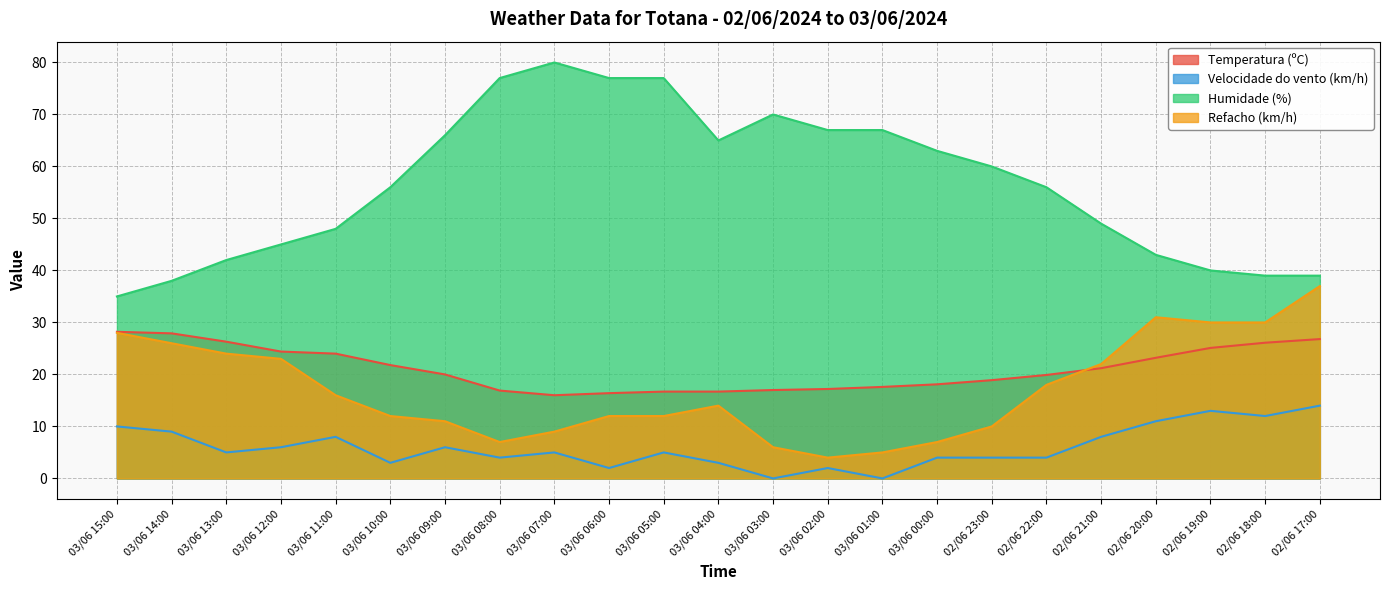

What is the difference between the maximum and second lowest values in the Humidade (%) series?

42.0